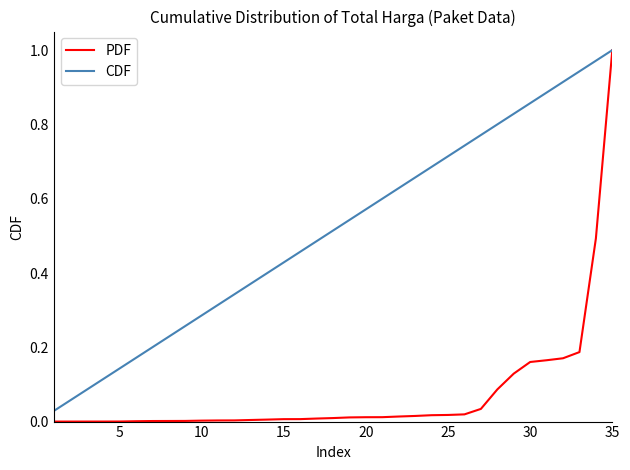

Which series has the largest range (max minus min)?

PDF